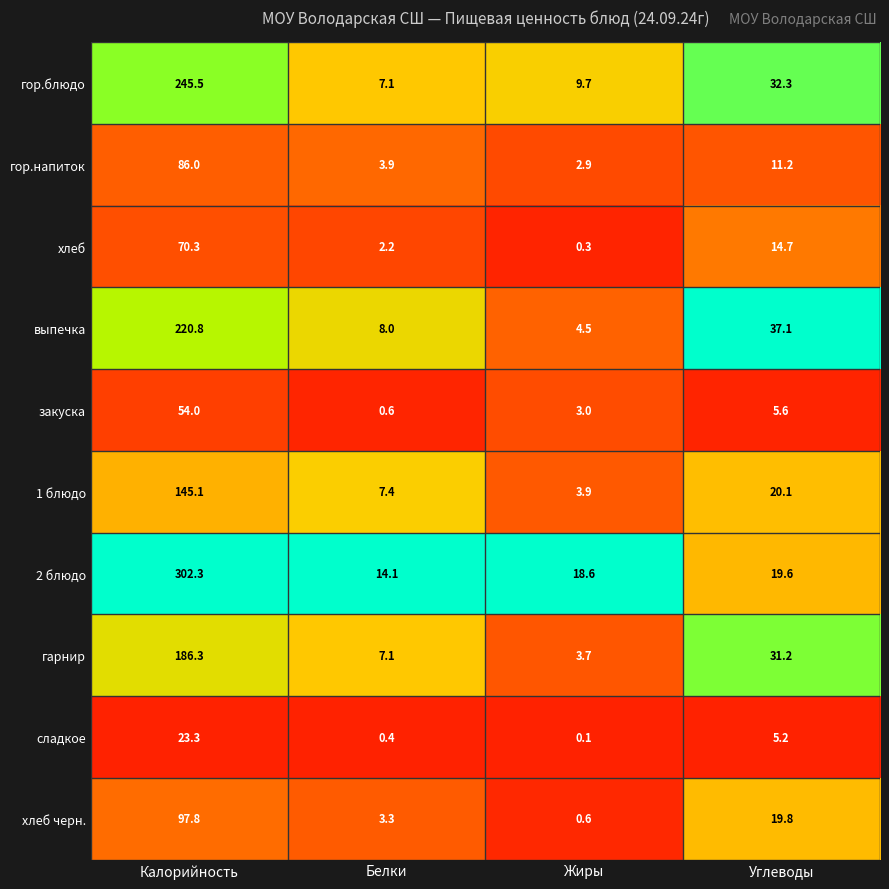

Which label corresponds to the largest value in the chart?

Калорийность